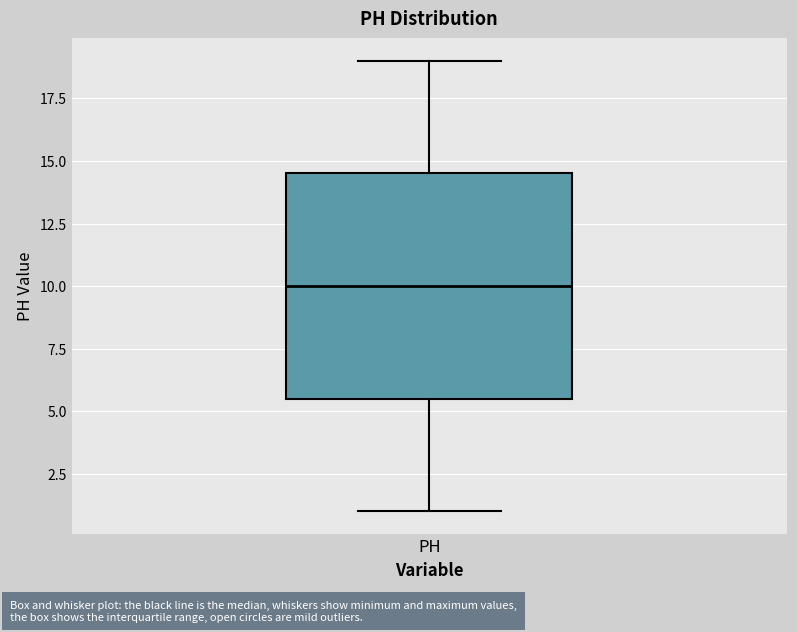

Read this box plot against the y-axis: the position of the median line, the range covered by the box, and the ends of both whiskers. The values are not printed on the chart, so give them approximately, as read against the axis.

median 10.0, box 5.5 to 14.5, whiskers 1.0 to 19.0